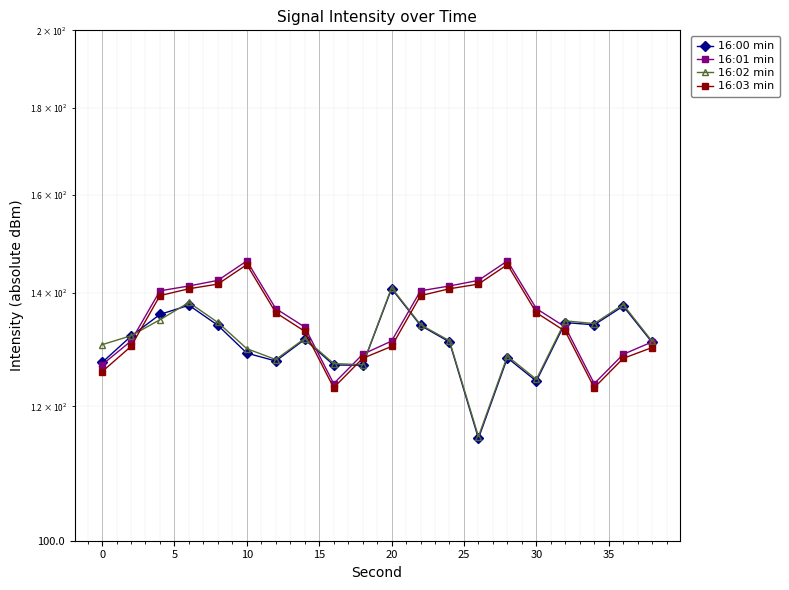

What are all the series names shown in the legend?

16:00 min, 16:01 min, 16:02 min, 16:03 min